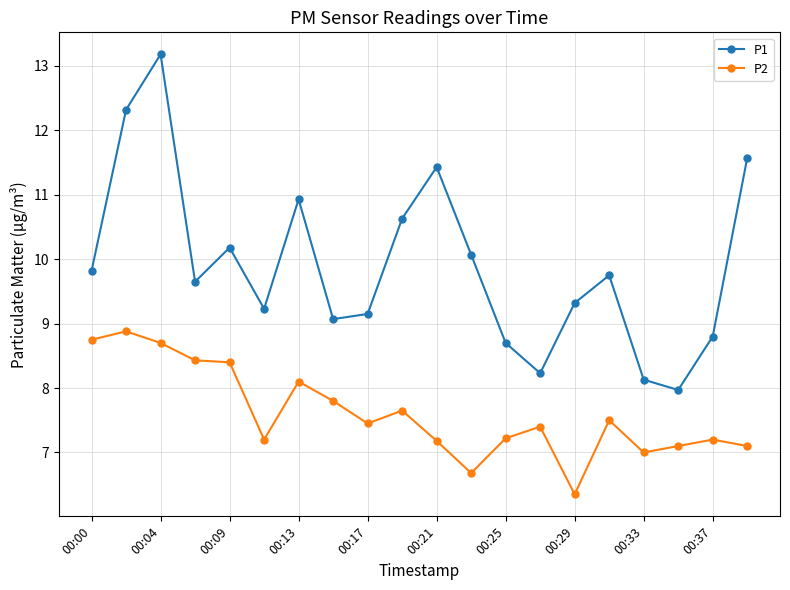

Which series has the largest range (max minus min)?

P1